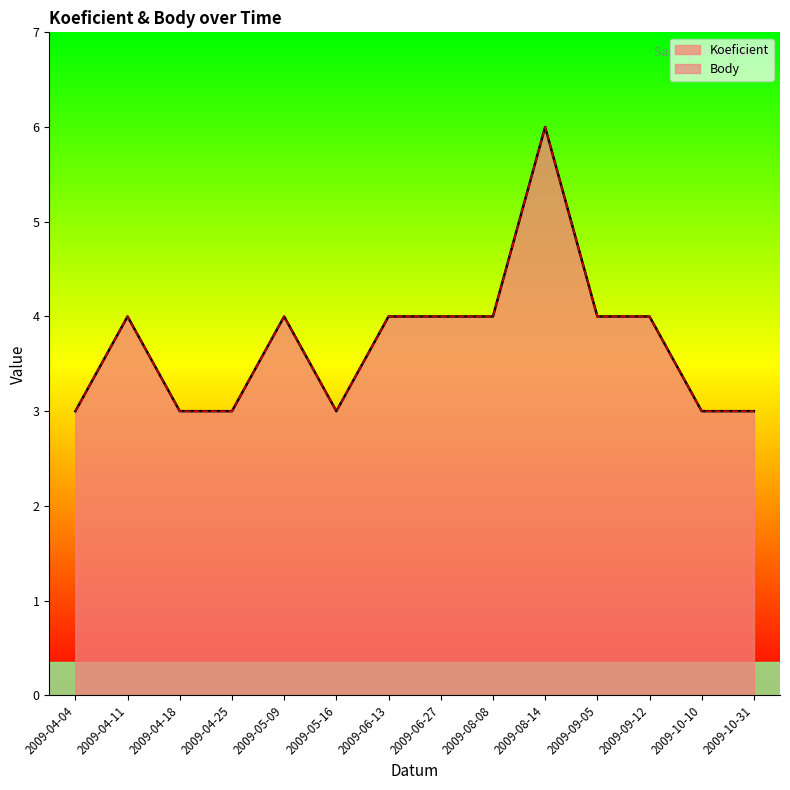

True or false: Koeficient and Body cross at least once.

False